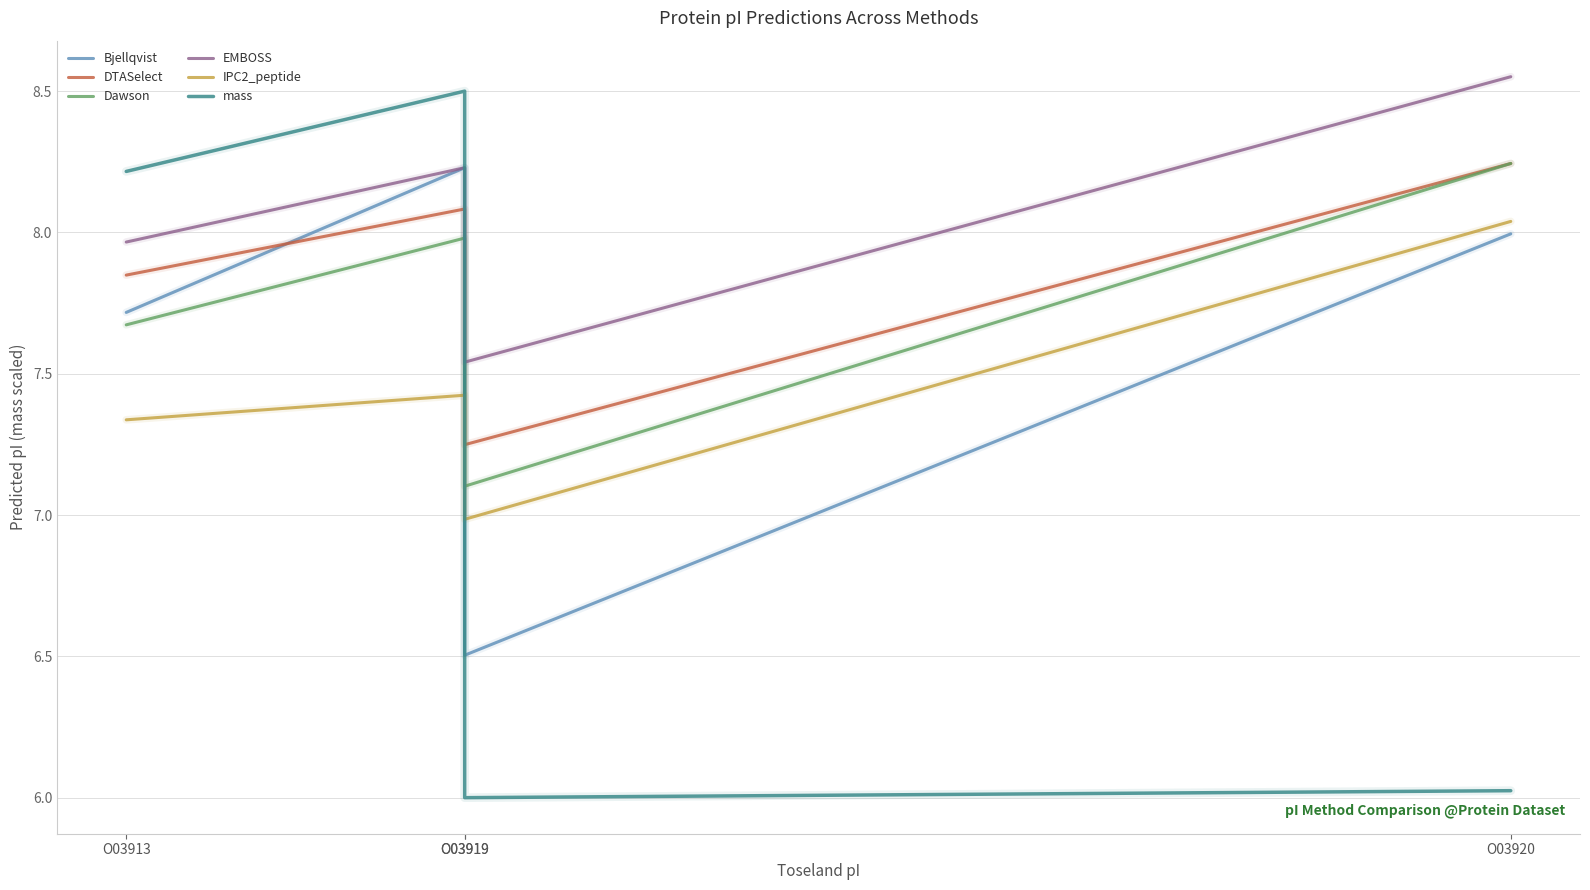

What are all the series names shown in the legend?

Bjellqvist, DTASelect, Dawson, EMBOSS, IPC2_peptide, mass